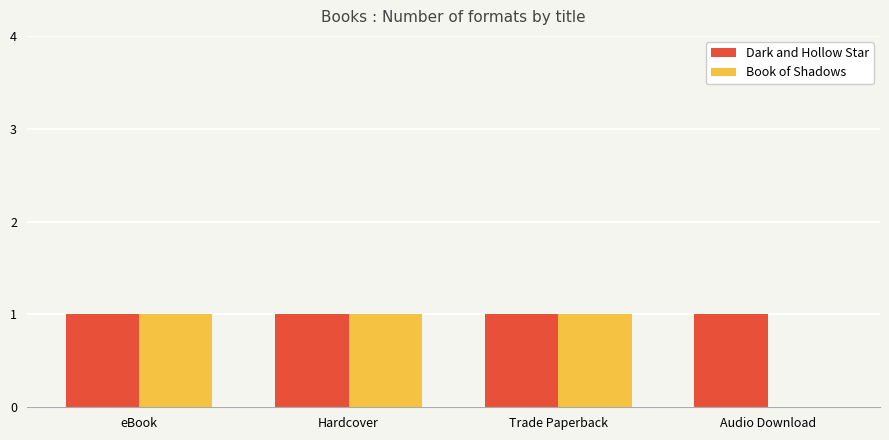

Reading left to right, transcribe all the data shown in this chart.

Dark and Hollow Star: eBook=1	Hardcover=1	Trade Paperback=1	Audio Download=1
Book of Shadows: eBook=1	Hardcover=1	Trade Paperback=1	Audio Download=0